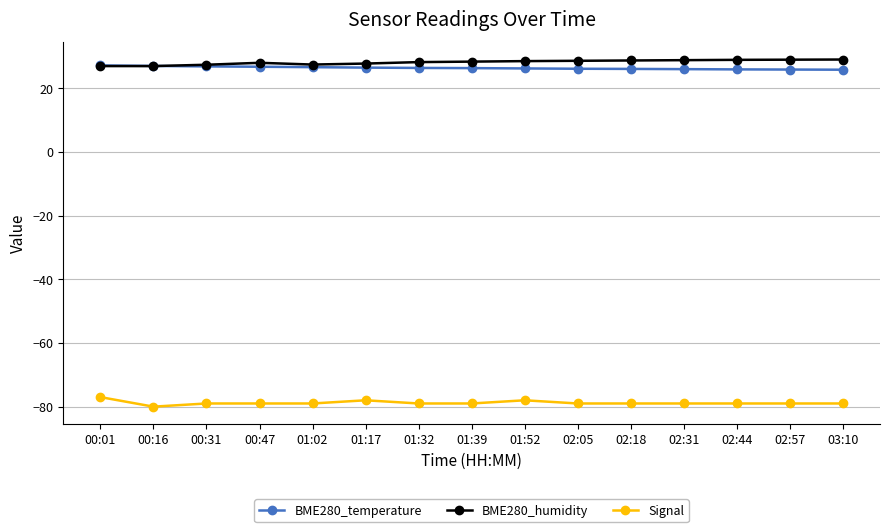

How many lines are shown in the chart?

3